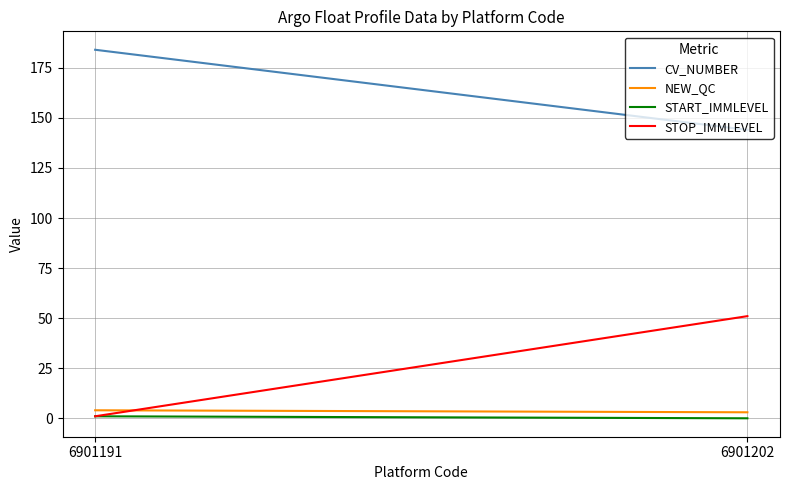

The value of NEW_QC at 6901202 is 5. True or false?

False